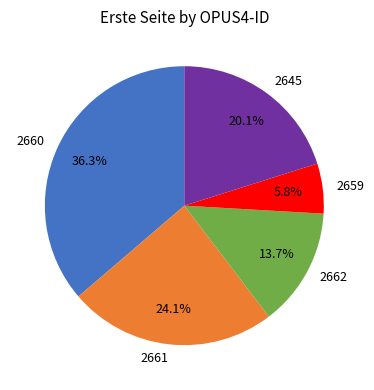

The 2660 slice represents 29% of the pie. True or false?

False